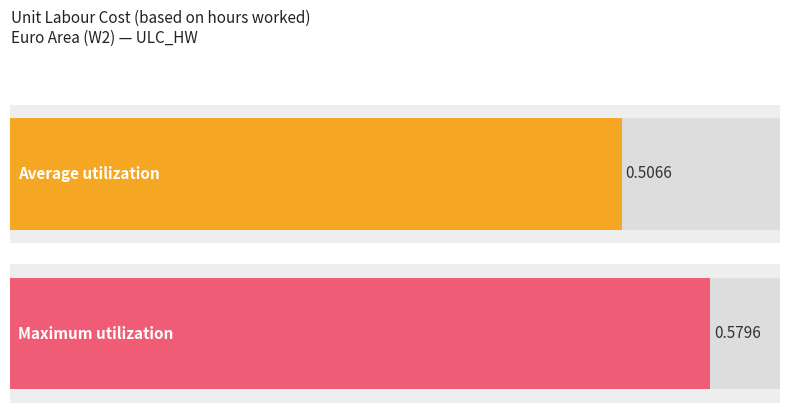

What is the difference between the maximum and minimum values?

0.1